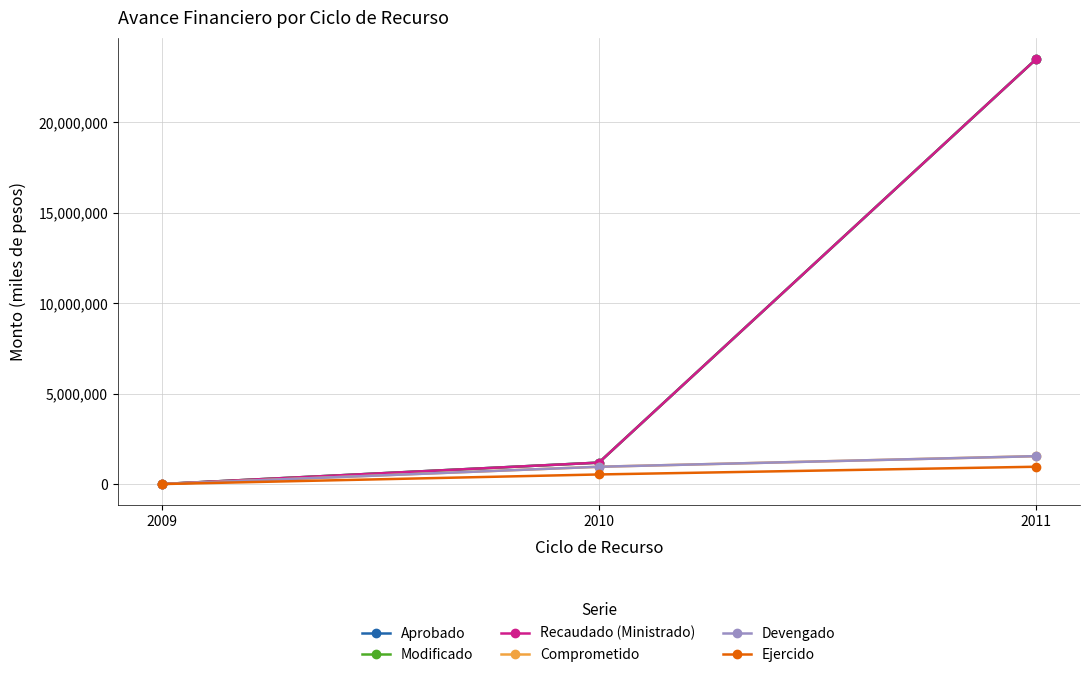

Is the value of Ejercido at 2011 greater than the value of Comprometido at 2011?

No